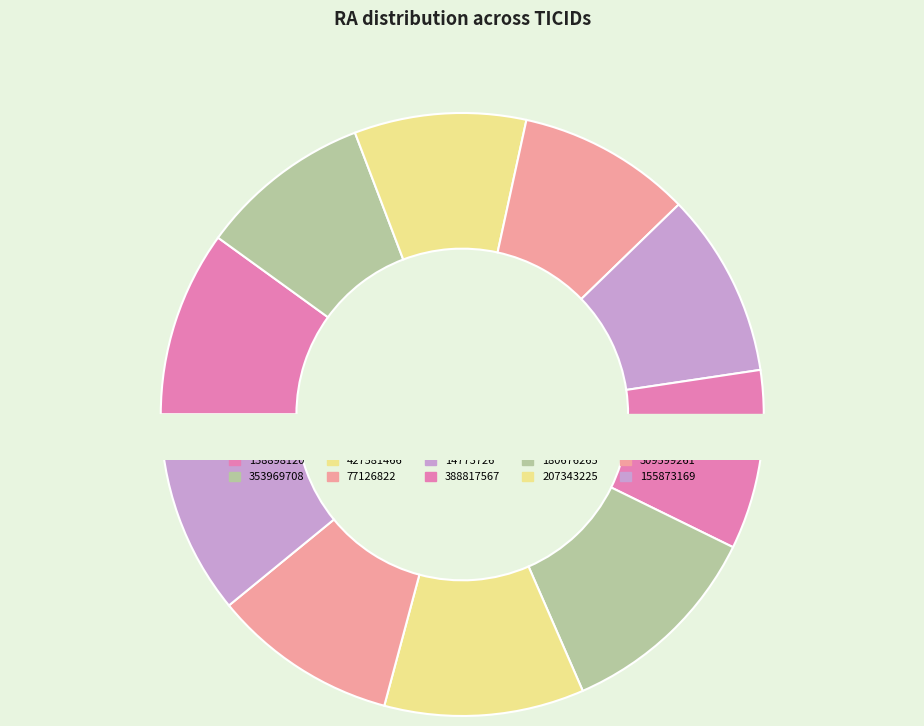

What is the change in value from 427581466 to 180676265?

+35.9